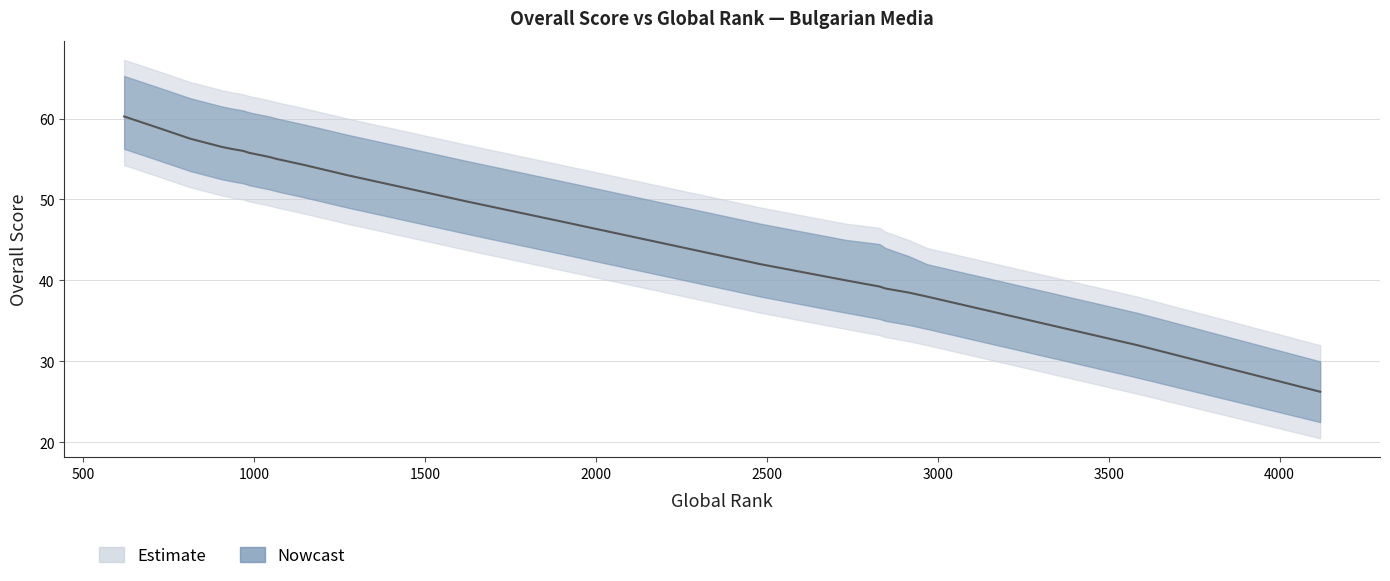

What is the value of the Overall_lower point at the 24th from the left?

51.5